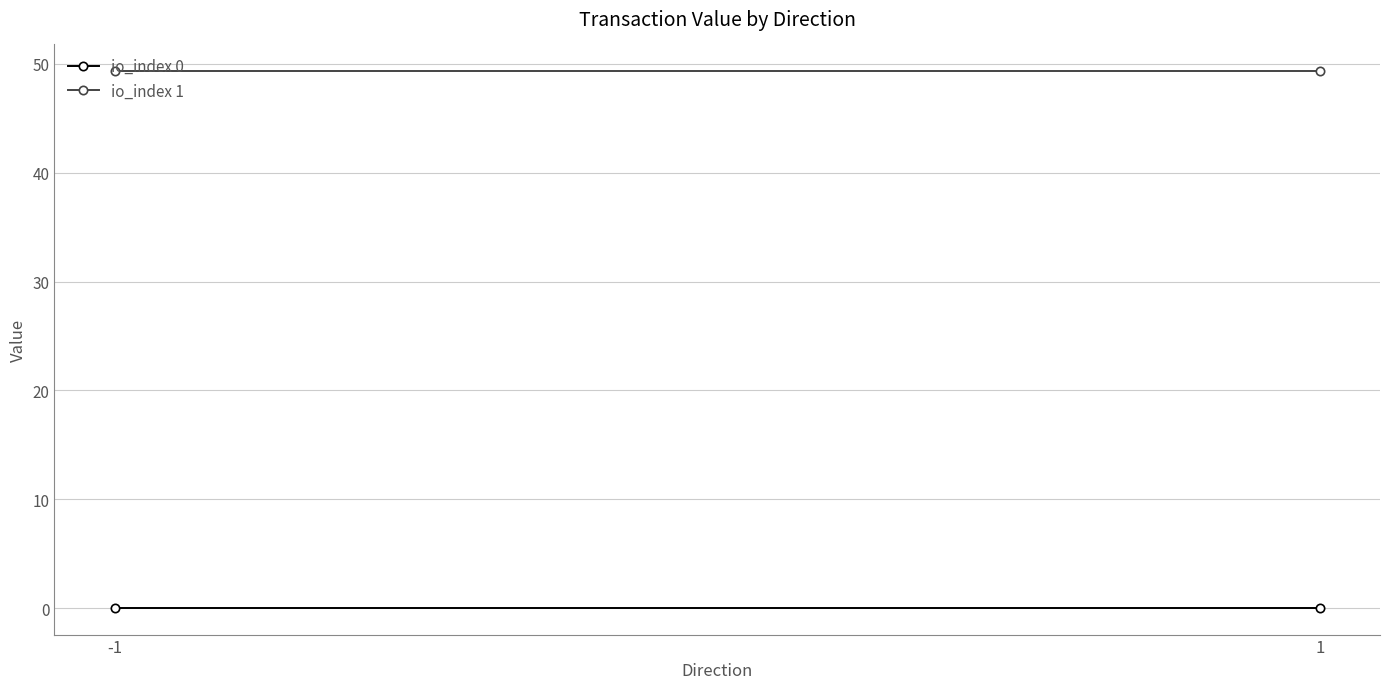

Which series has the largest range (max minus min)?

io_index 0